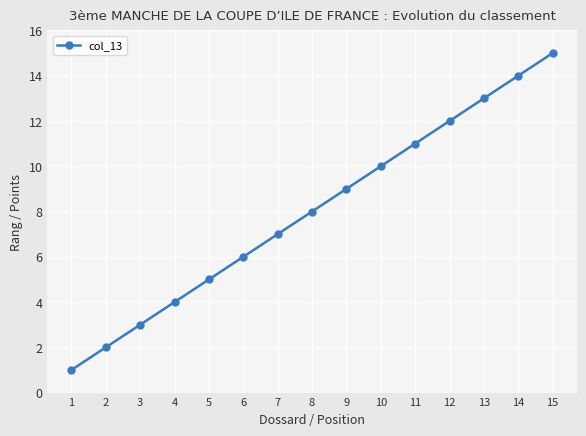

At which label is the value closest to 8?

8